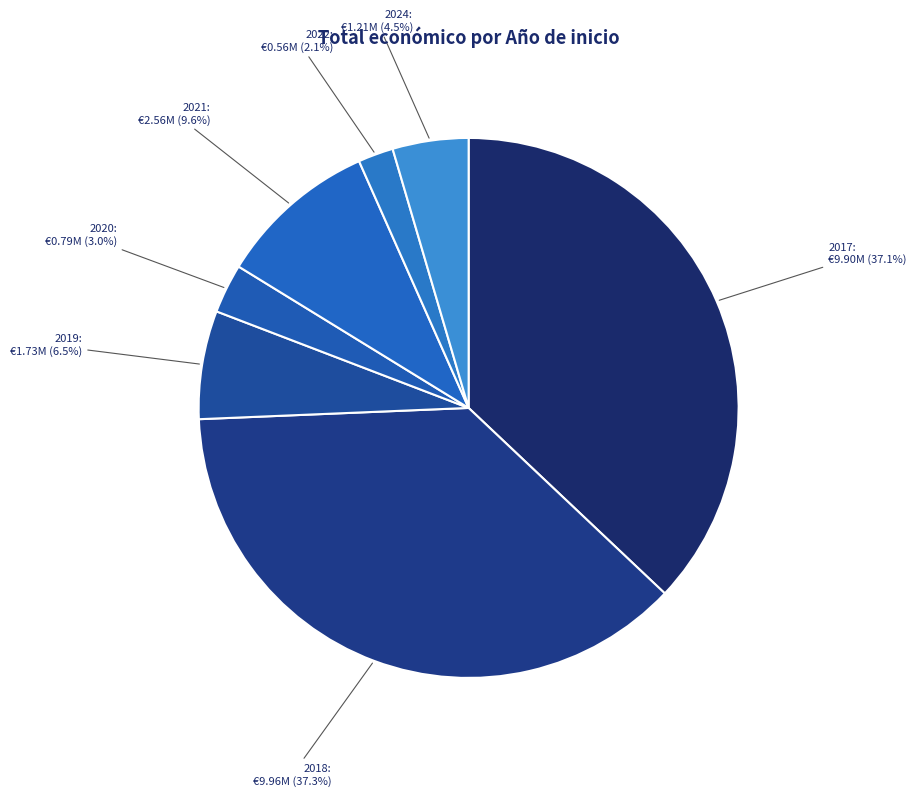

Which category has the smallest portion of the pie?

2022